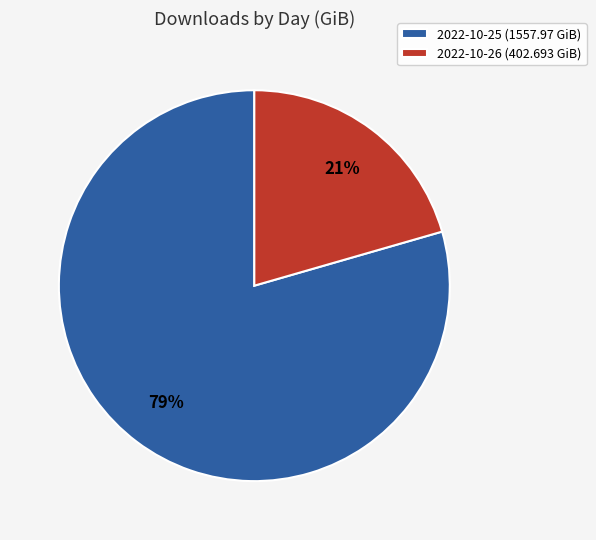

Which slice is the largest?

2022-10-25